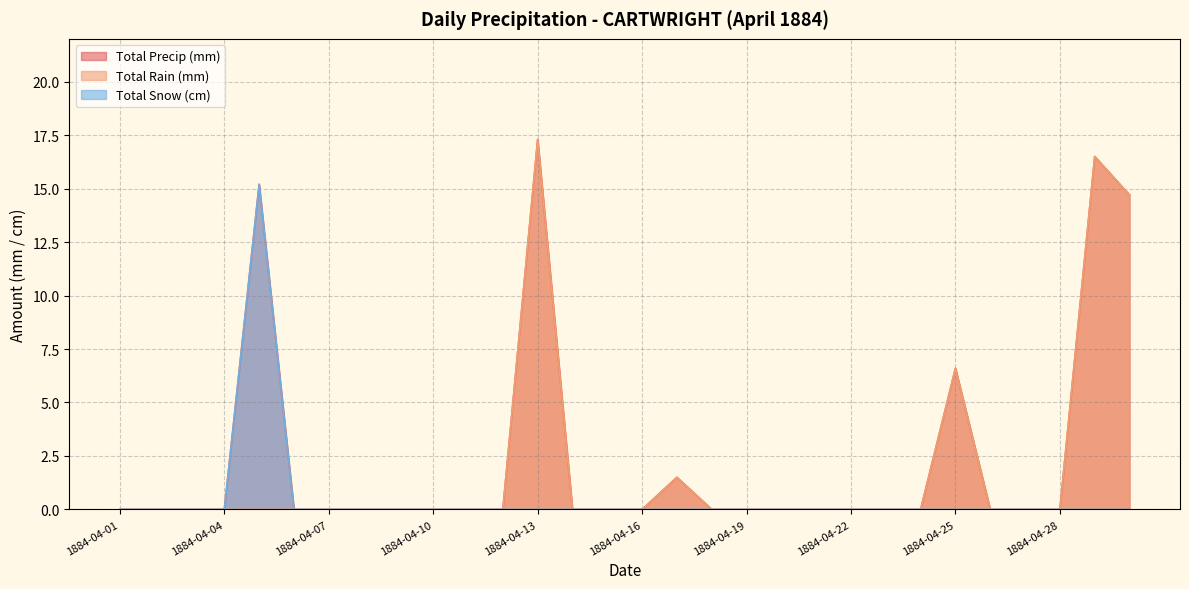

How many values in Total Precip (mm) are above zero?

6